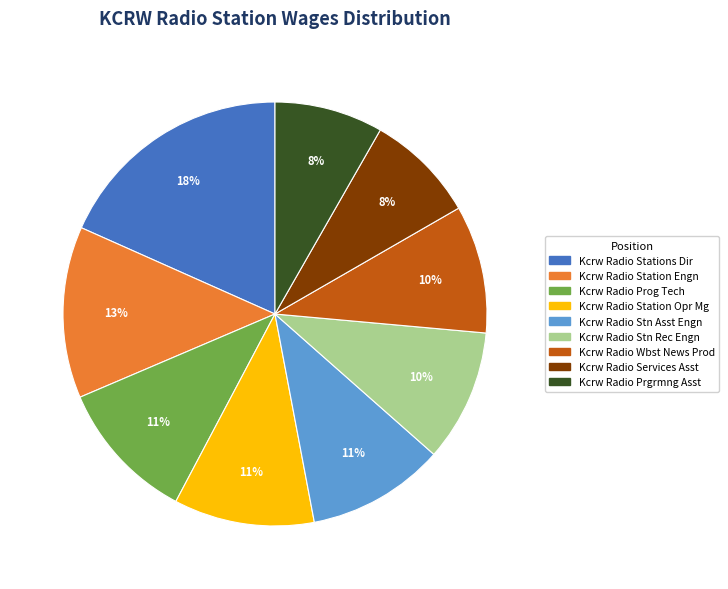

Is Kcrw Radio Stations Dir the majority of the pie?

No